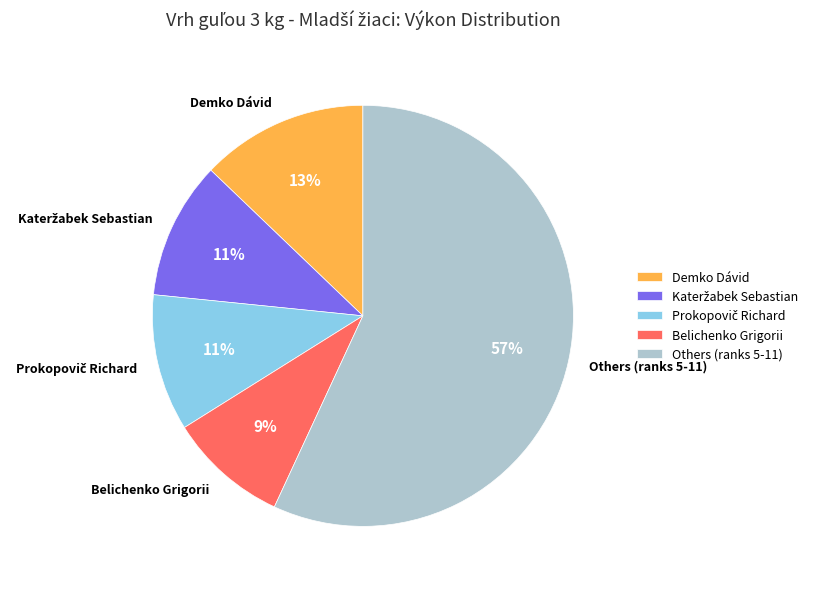

Approximately how many times larger is the value at Others (ranks 5-11) compared to Demko Dávid?

4.4